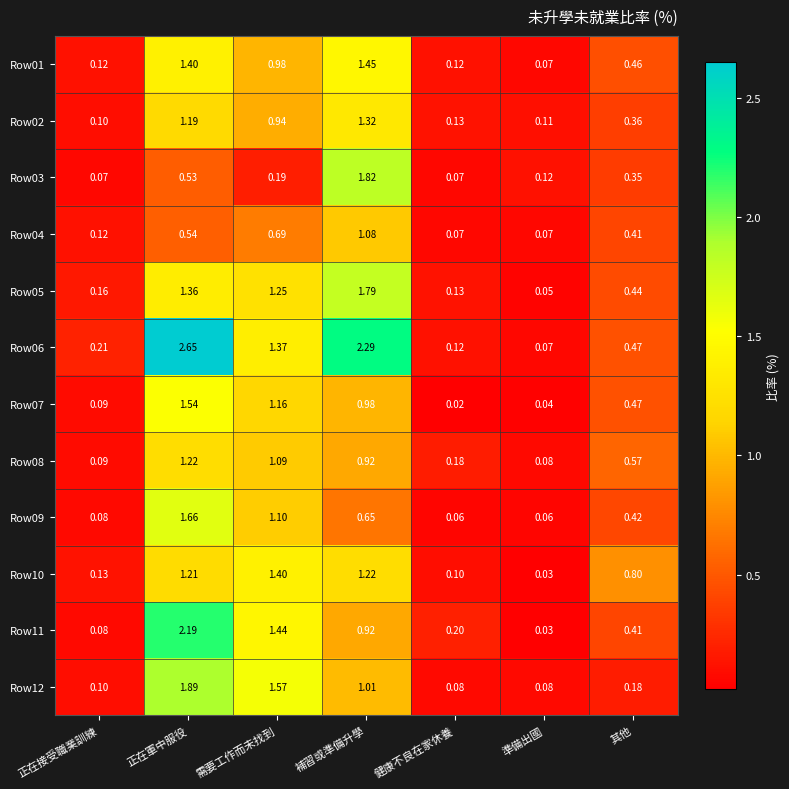

Count the number of categories in the chart.

7